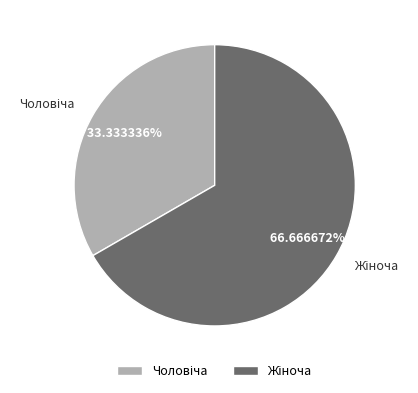

Is there a majority slice in this chart?

Yes